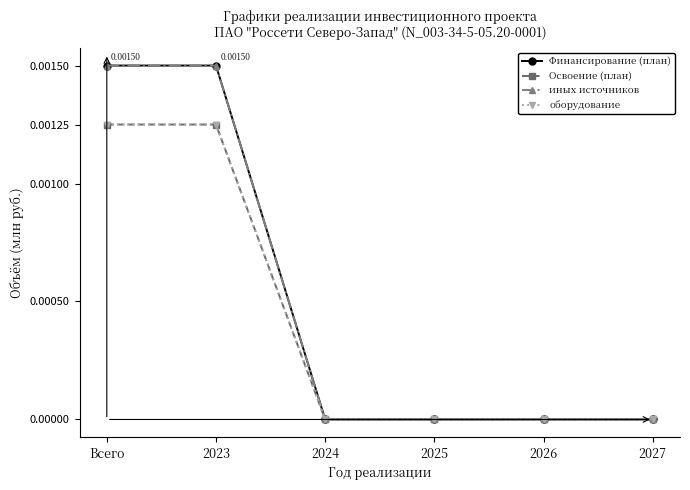

Is this an area chart (filled region under the line)?

No